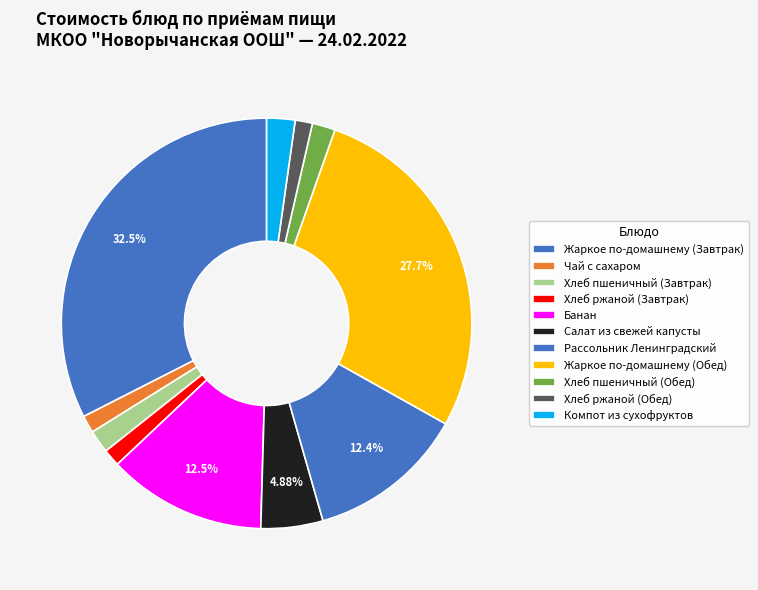

Count the number of slices in the pie.

11